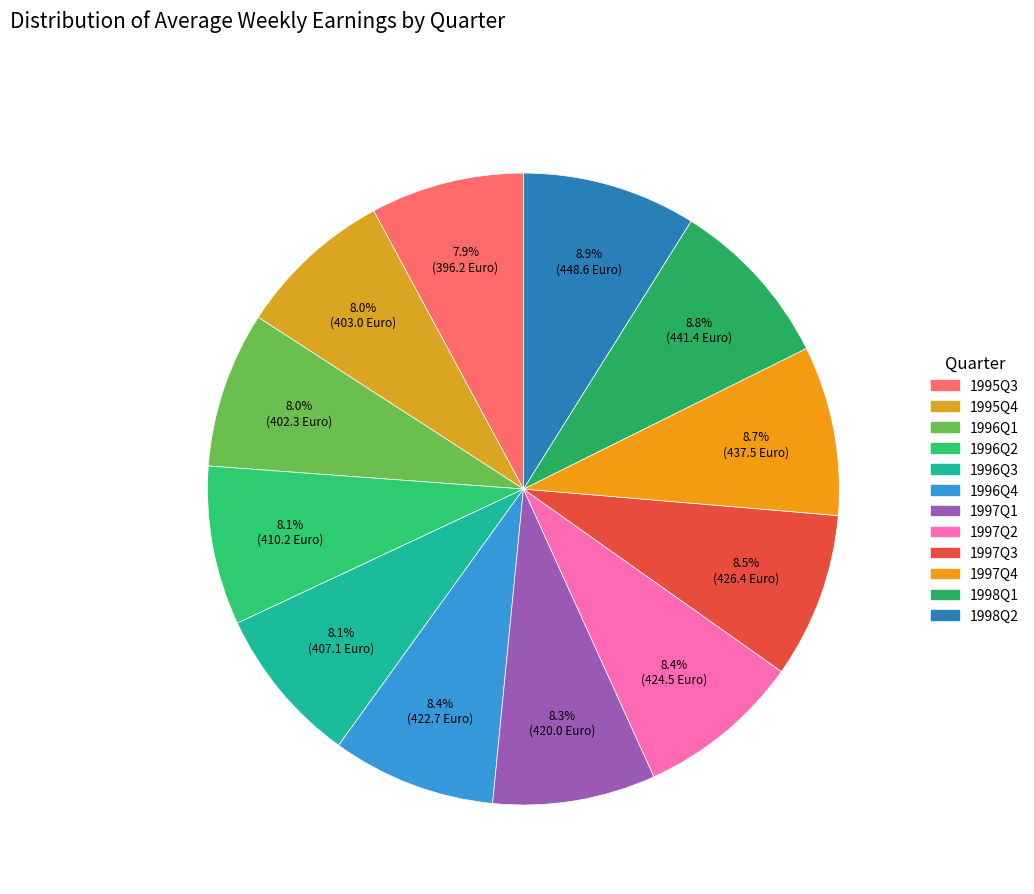

How many slices are in this pie chart?

12